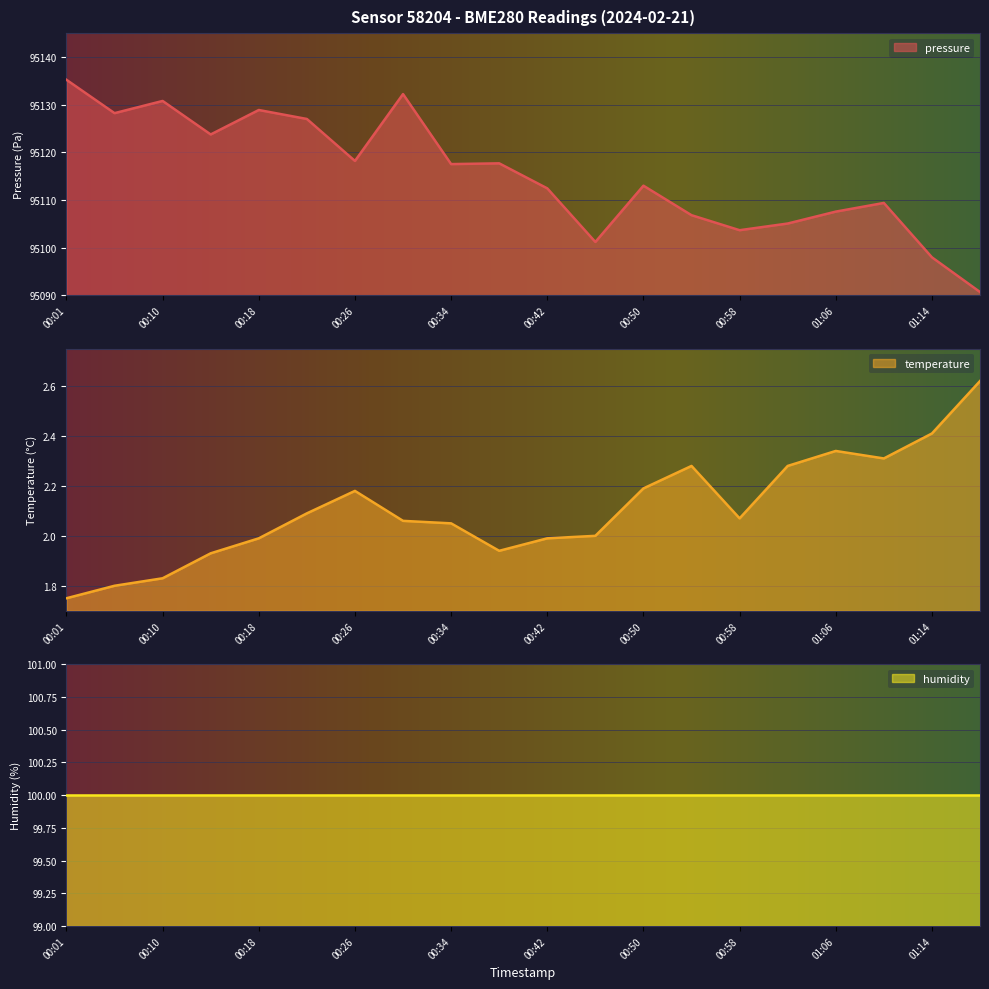

True or false: pressure and temperature intersect in this chart.

False